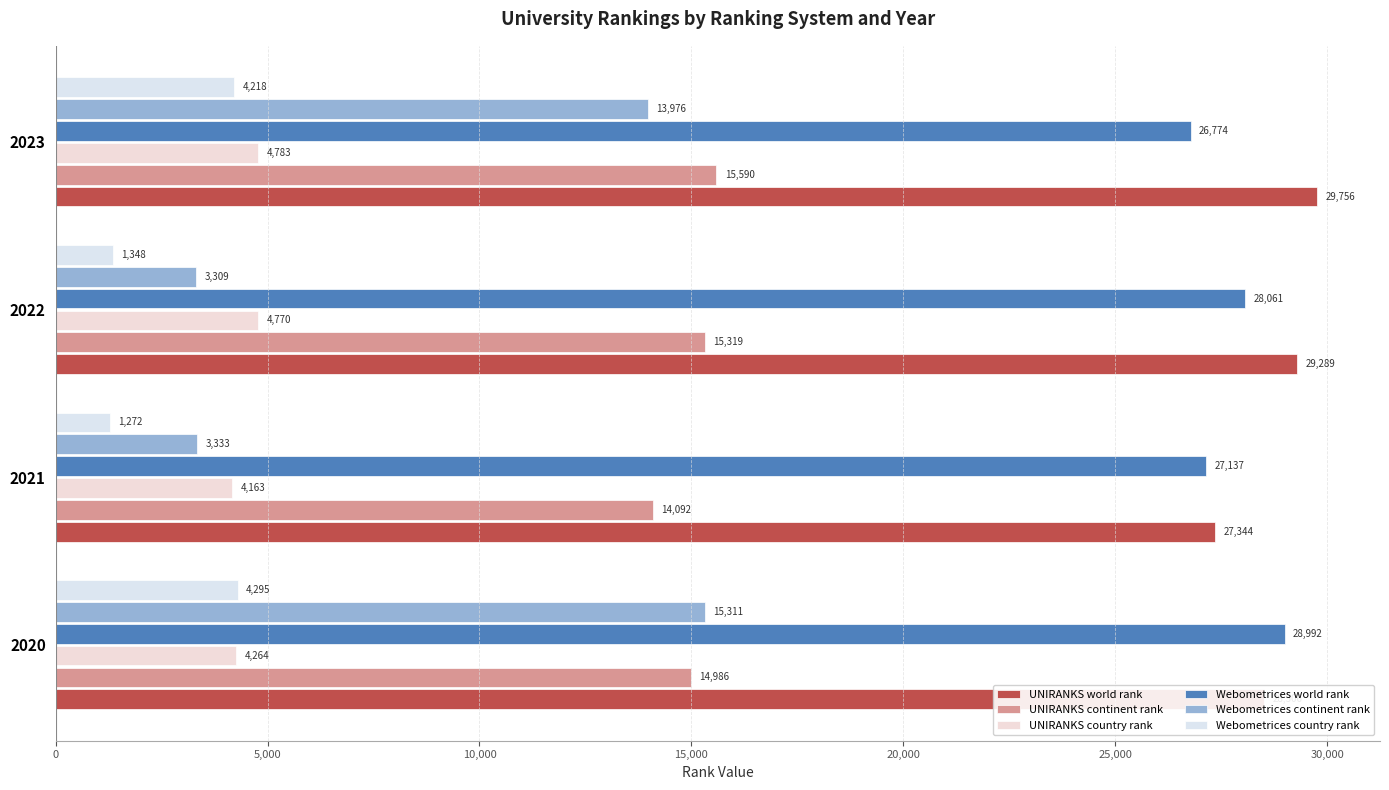

How many data points in UNIRANKS continent rank are less than 15319?

2